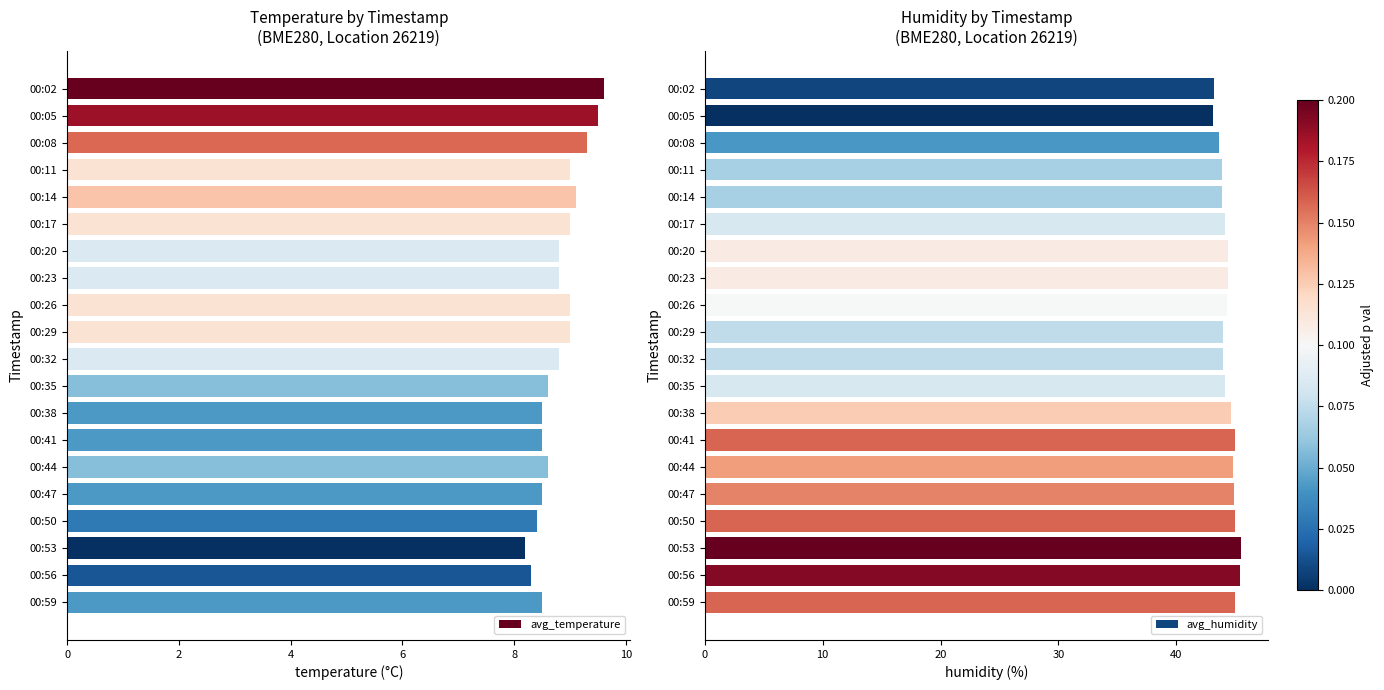

At how many categories does at least one series exceed 44?

13